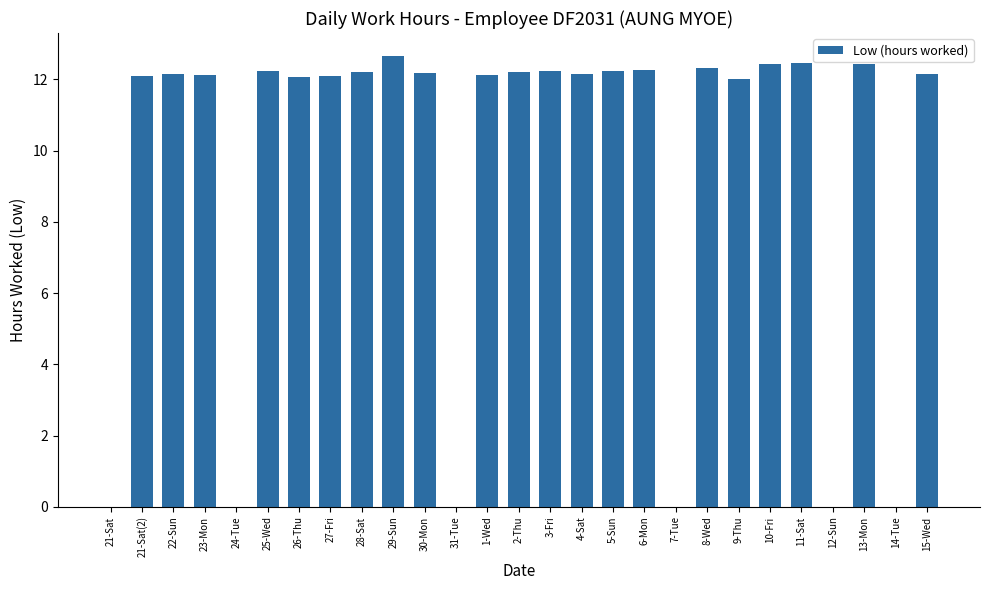

Does the chart contain stacked bars?

No